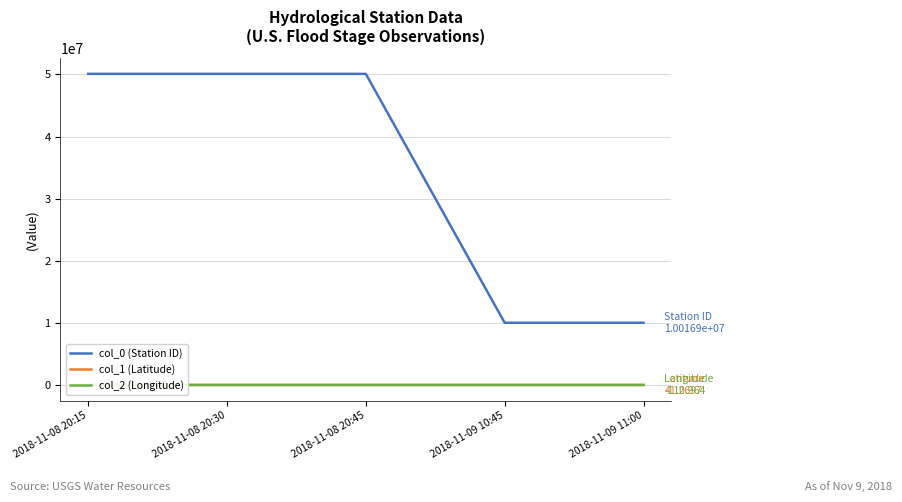

At which category is the sum across all series the highest?

2018-11-08 20:15